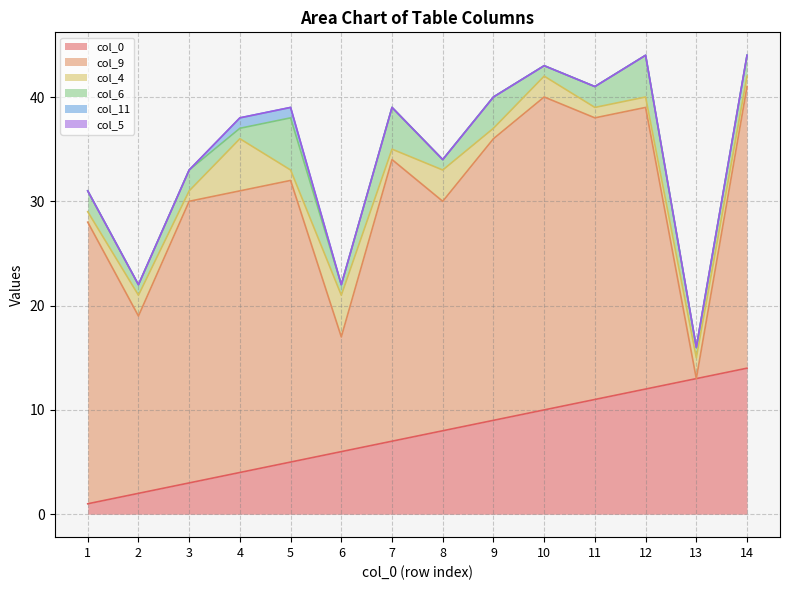

Where does the col_0 series first go above 8?

9